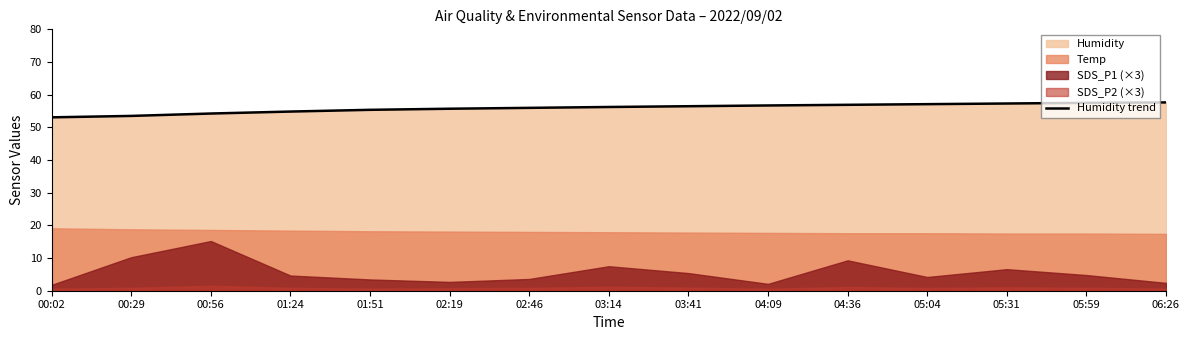

What is the difference between the values at 01:51 and 05:04?

1.7